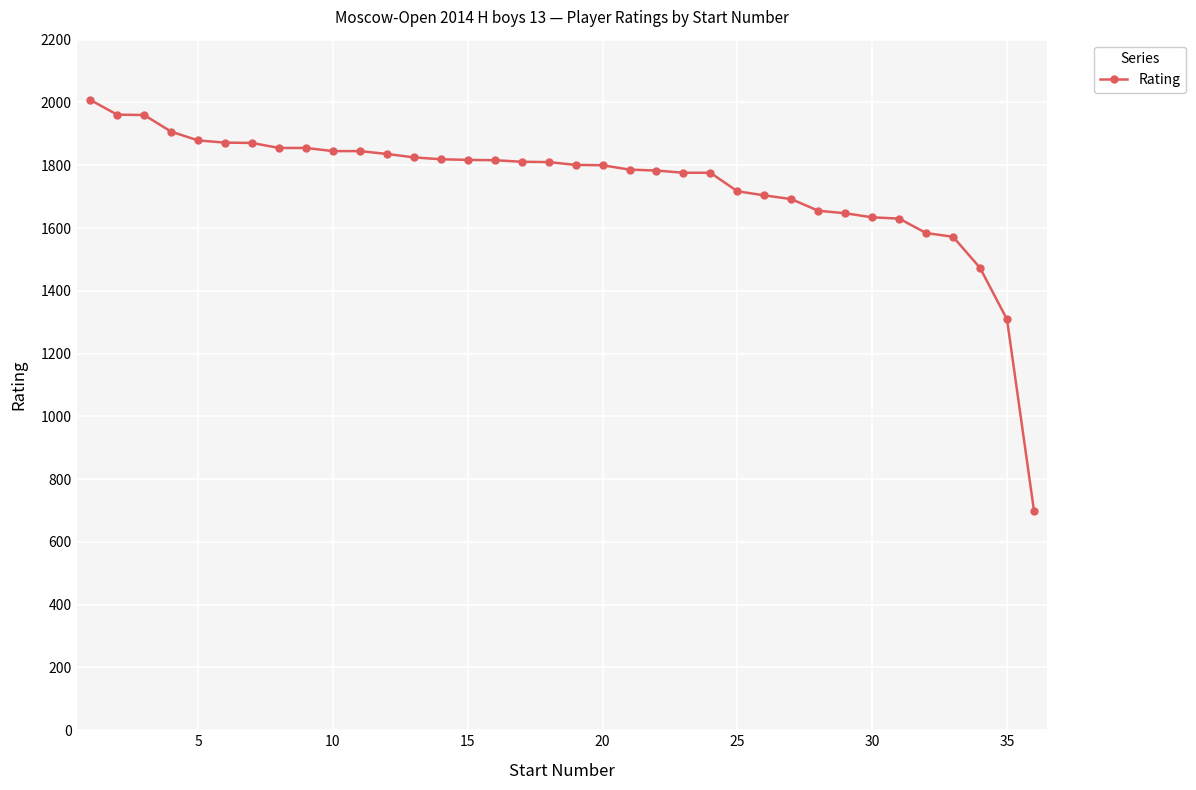

What is the value of the 9th point from the left?

1855